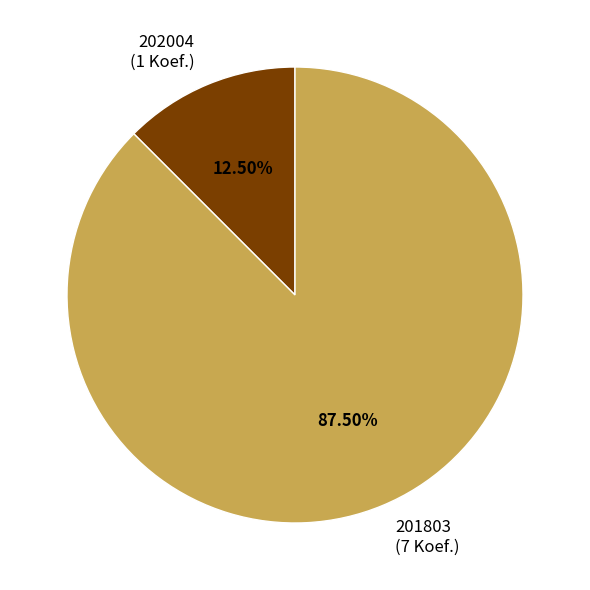

Which slice is the smallest?

202004